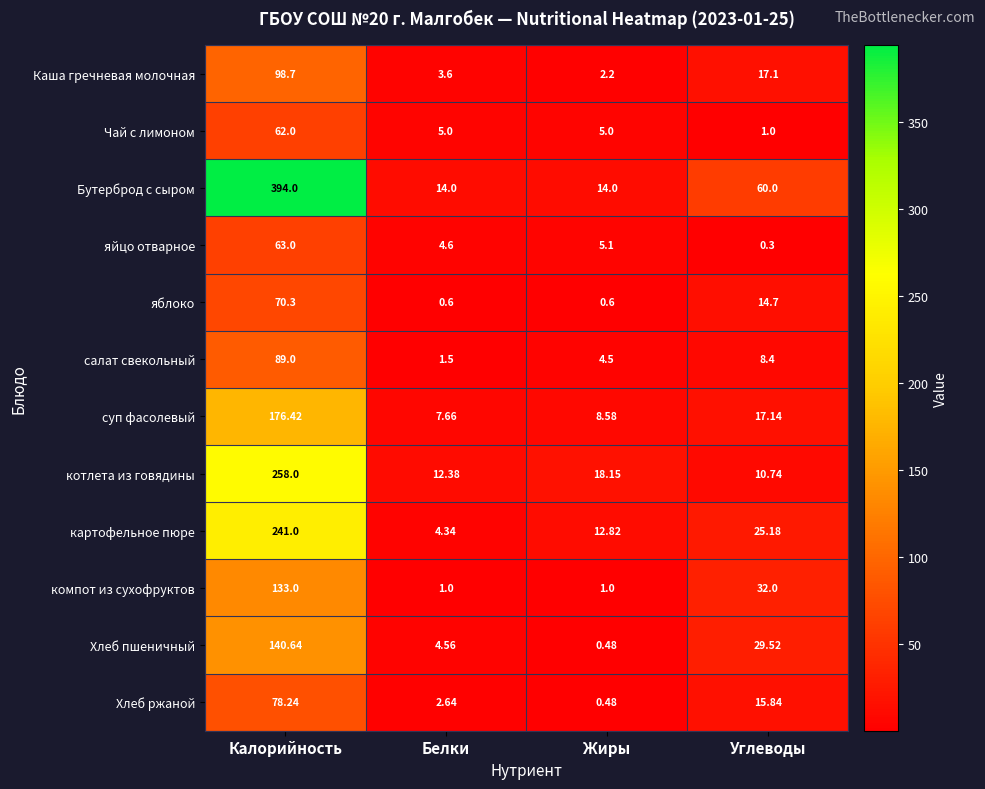

What is the difference between the highest and lowest values at Калорийность?

332.0